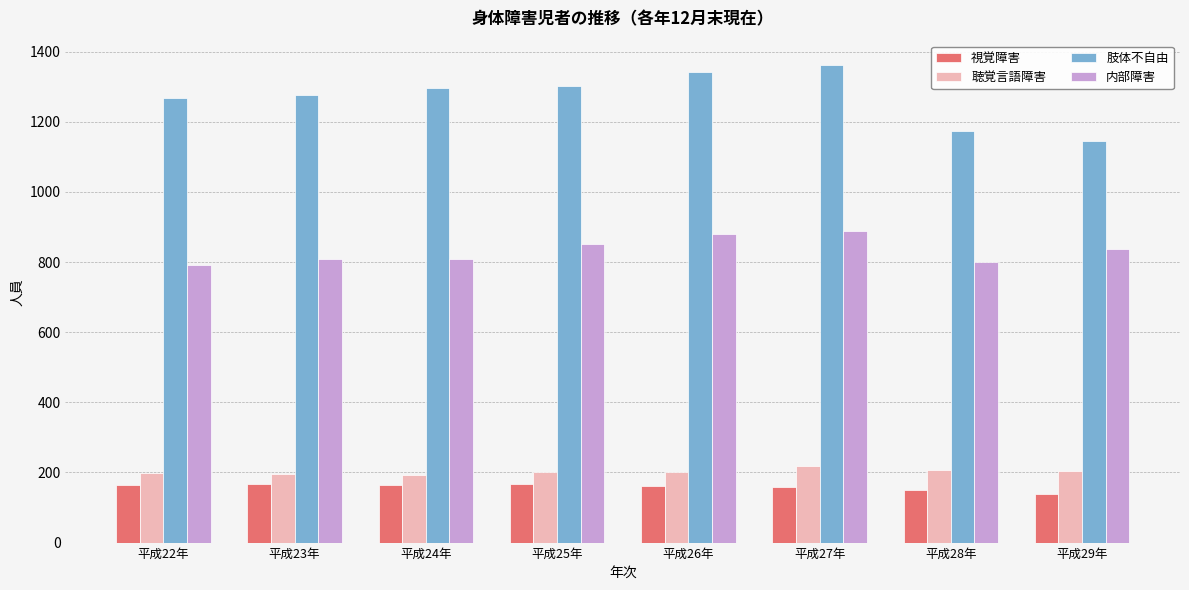

What is the label of the 8th bar from the left?

平成29年